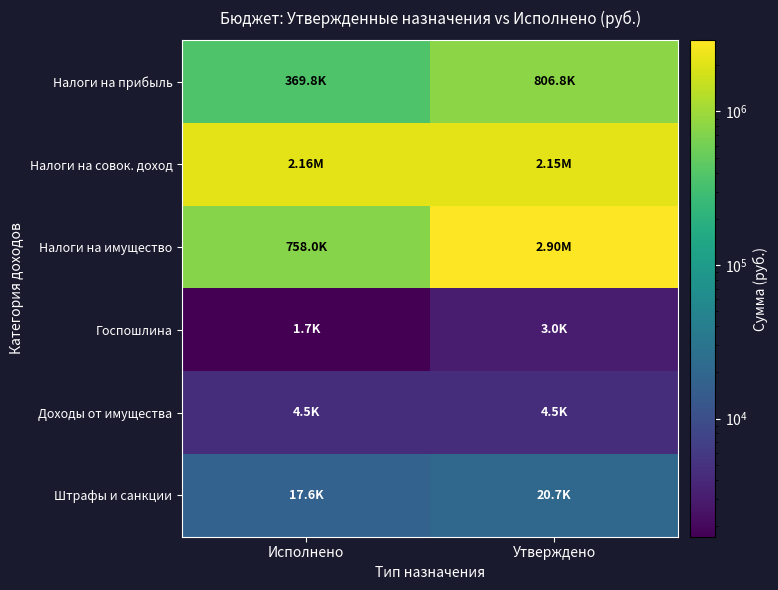

At which category is the sum across all series the highest?

Утверждено